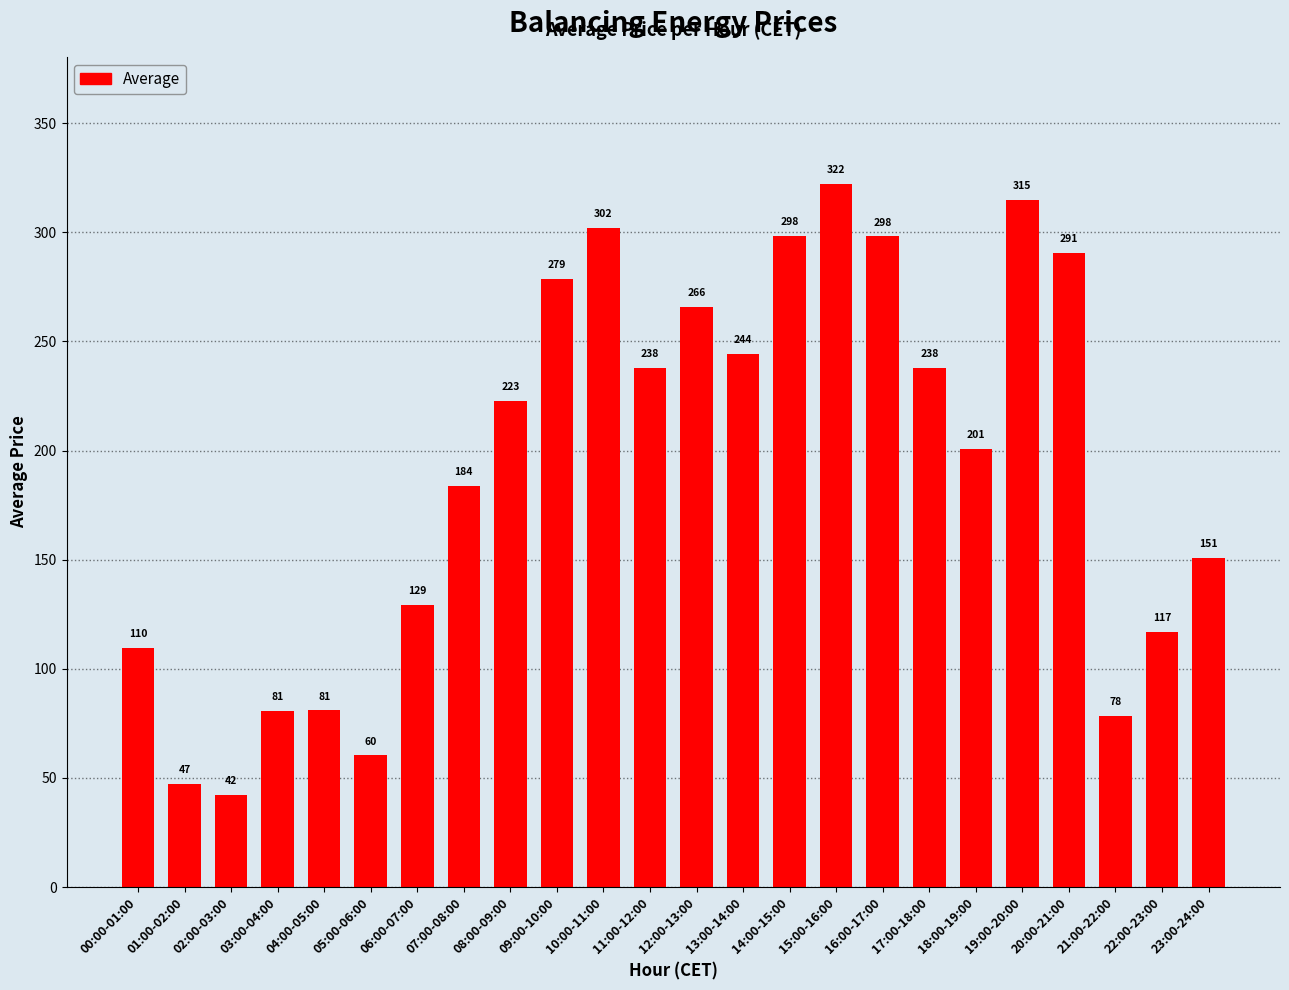

Count the number of data series in this chart.

1